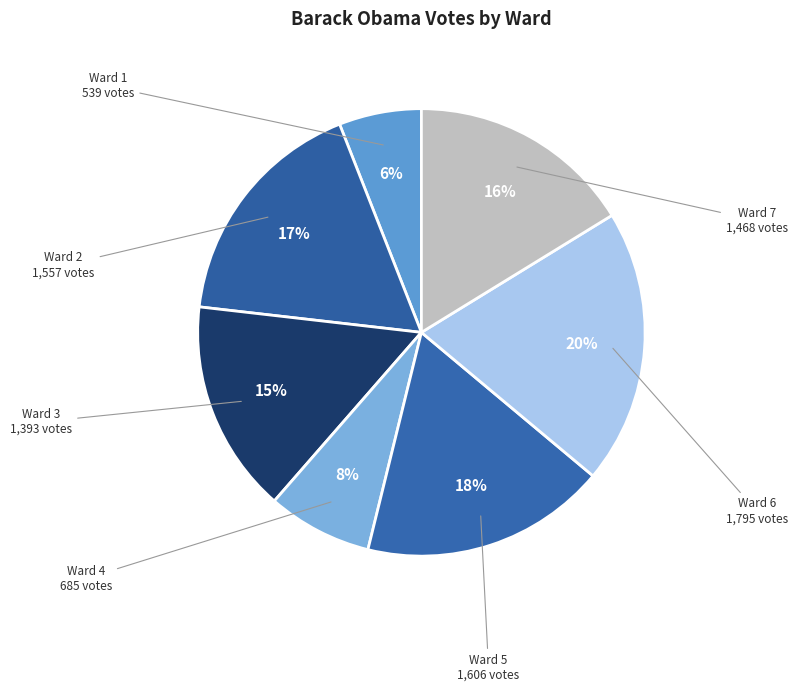

Combined, do Ward 4 and Ward 3 account for over 50%?

No